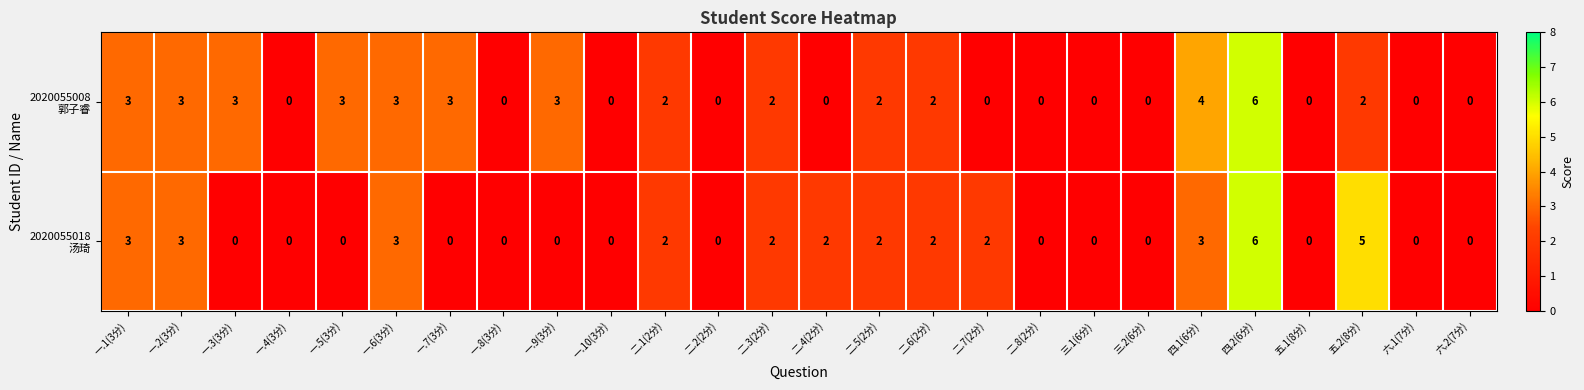

At how many categories does at least one series exceed 1?

16